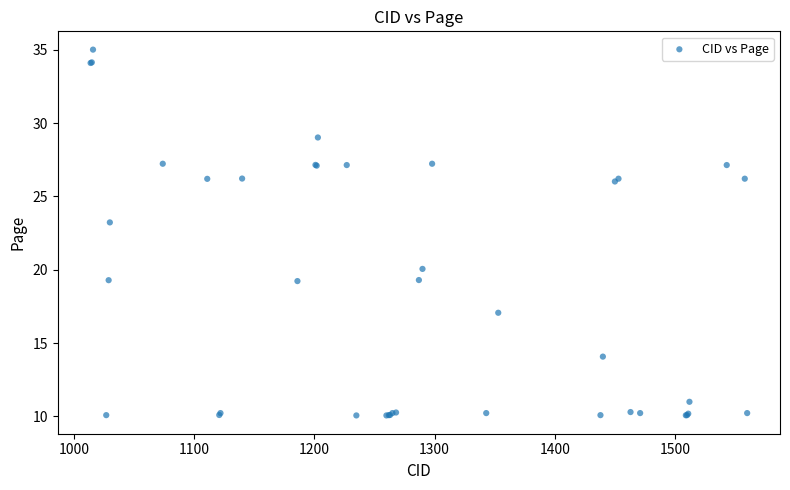

What Y value in the scatter plot is closest to 22?

23.2